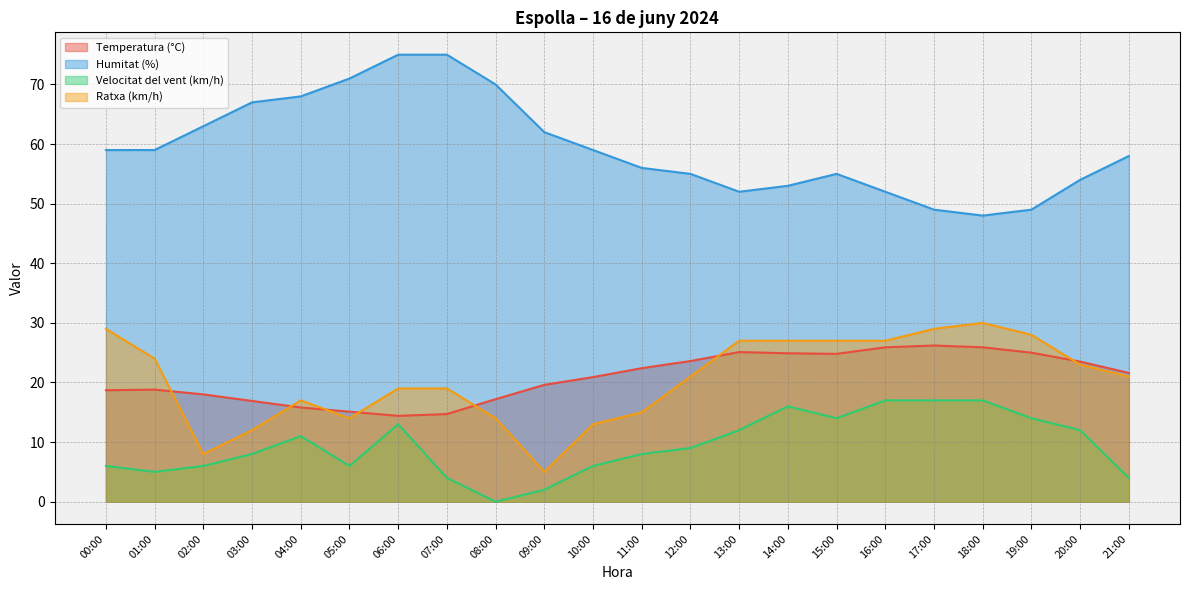

What is the label of the 16th point from the right?

06:00